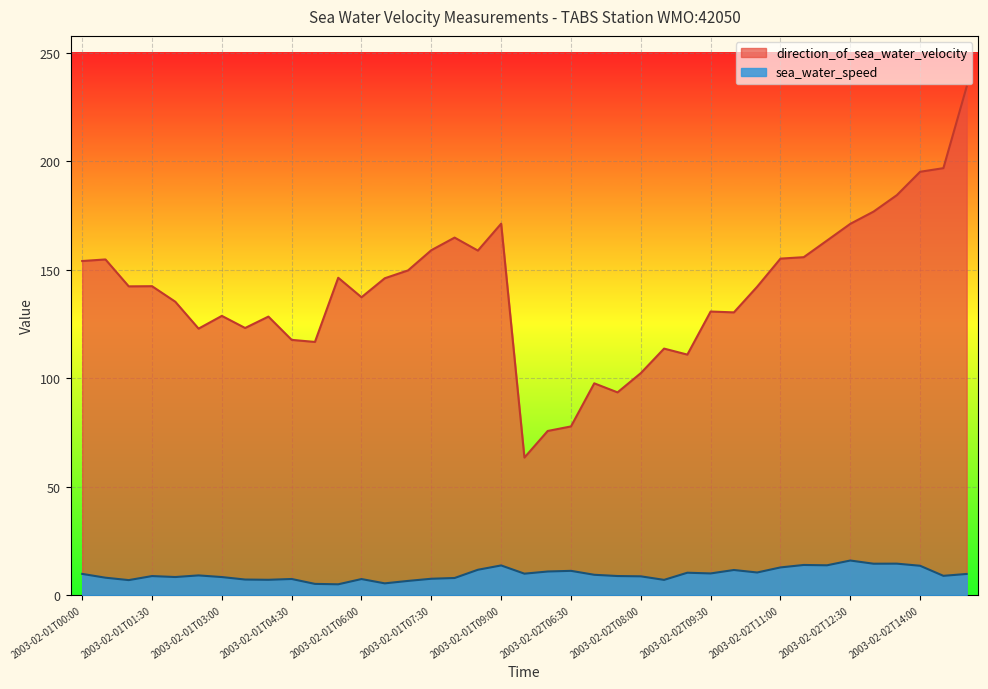

The value of sea_water_speed at 2003-02-02T11:30 is 13.8. True or false?

True